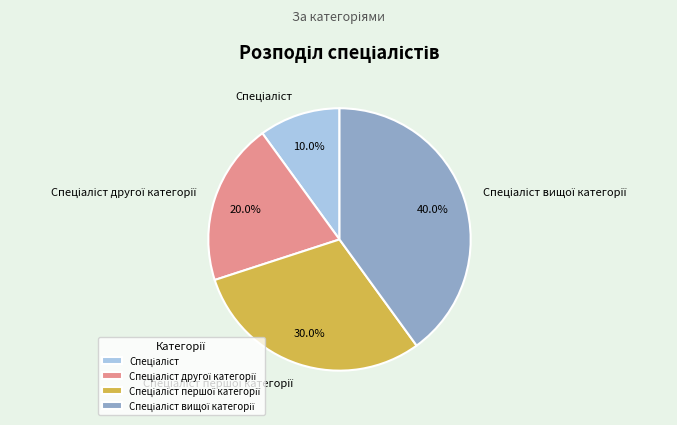

Is there any slice that represents more than half of the pie?

No